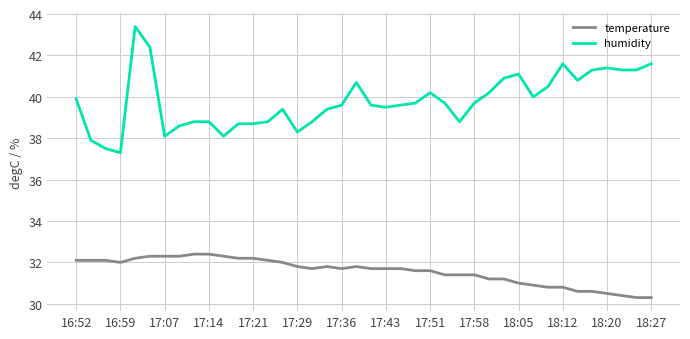

What is the minimum value for humidity?

37.3